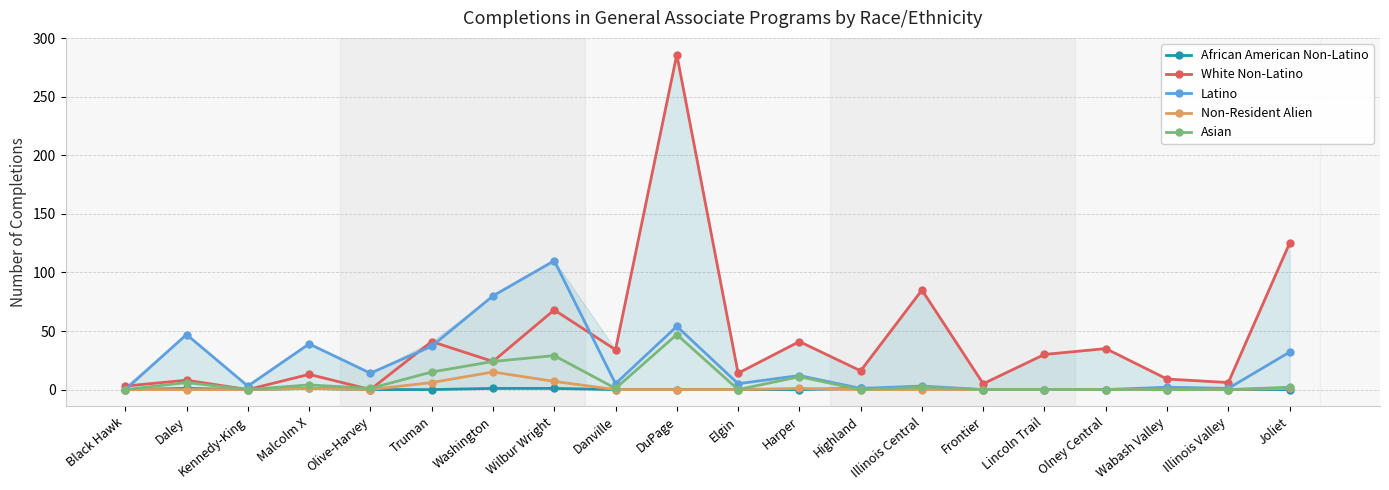

What is the difference between the Latino values at Washington and Wabash Valley?

78